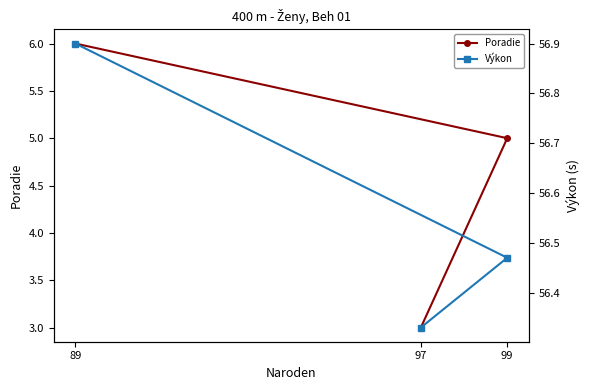

What is the average value of the Výkon series?

56.6